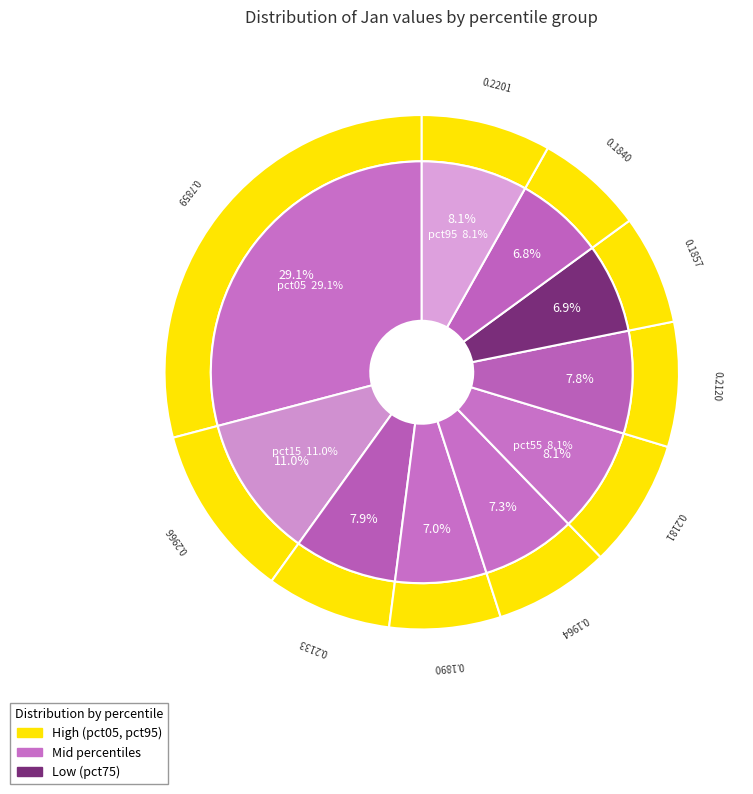

Which slice is the largest?

pct05